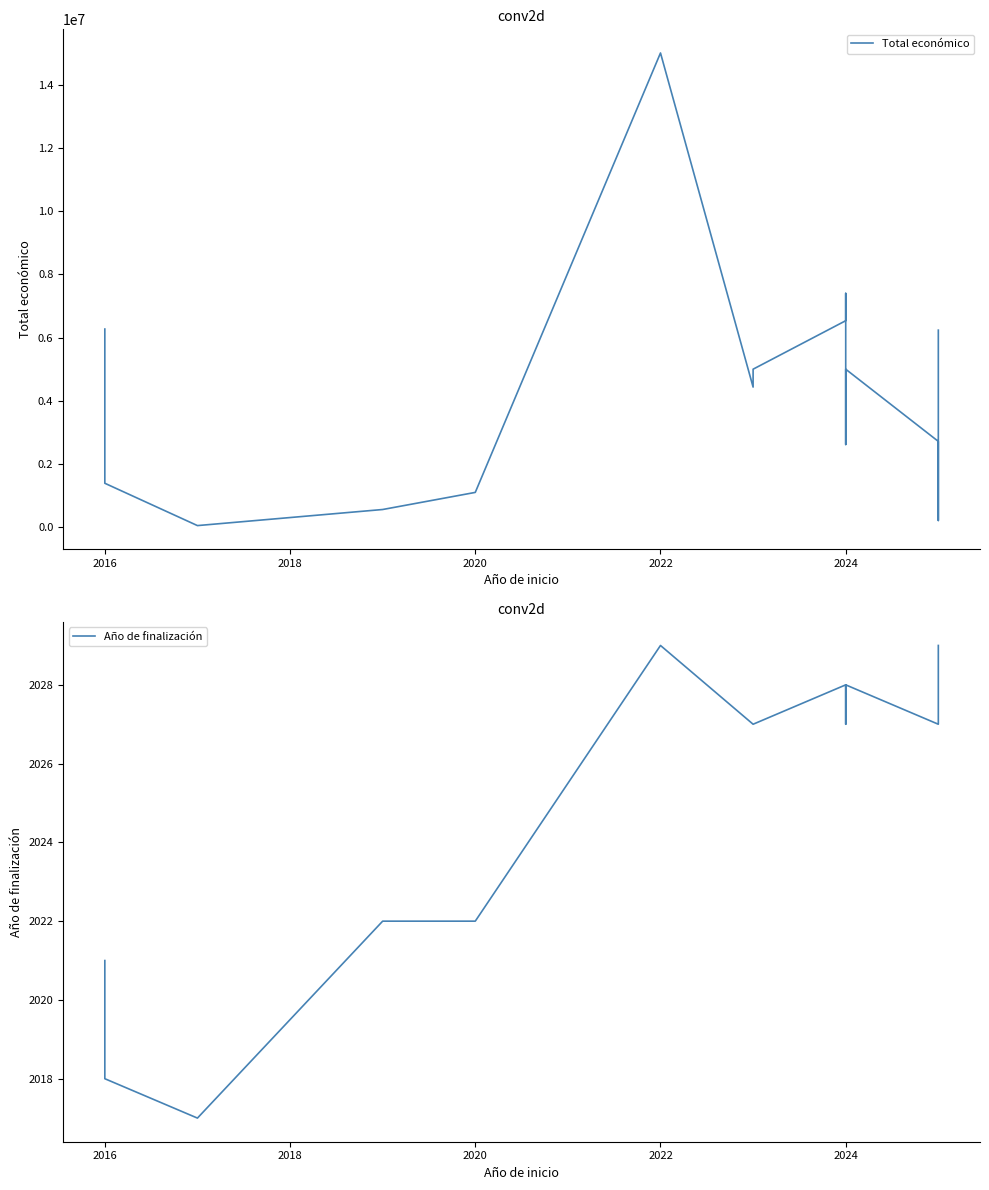

True or false: Año de finalización and Total económico cross at least once.

False